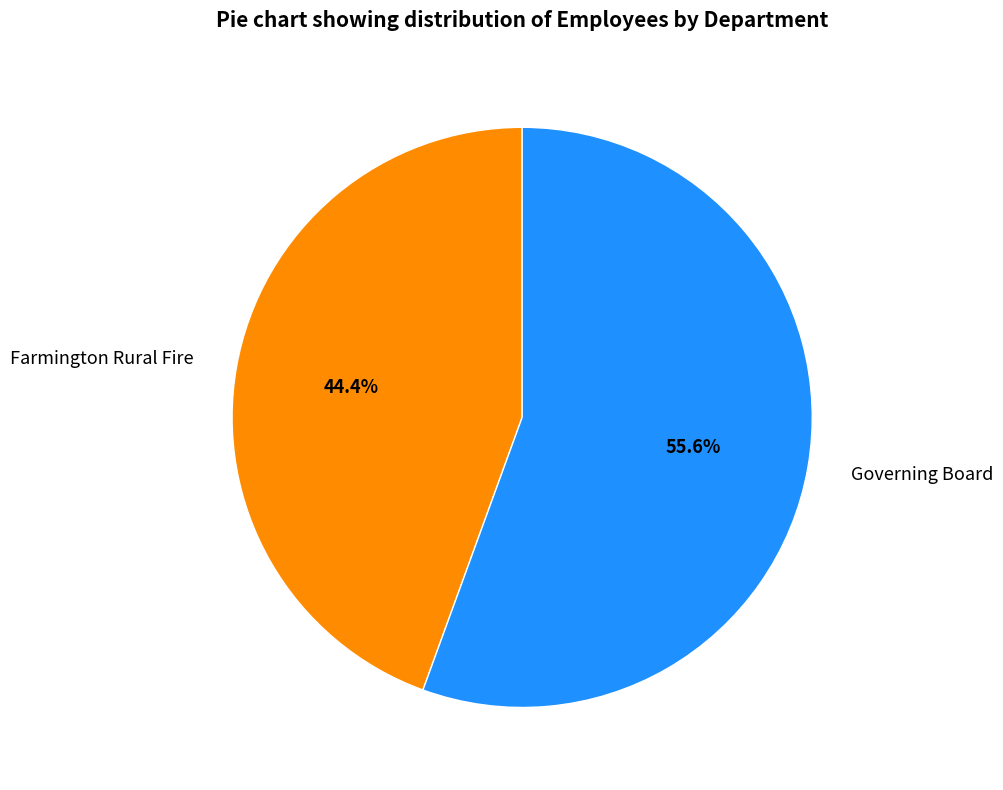

How many segments does this pie chart have?

2